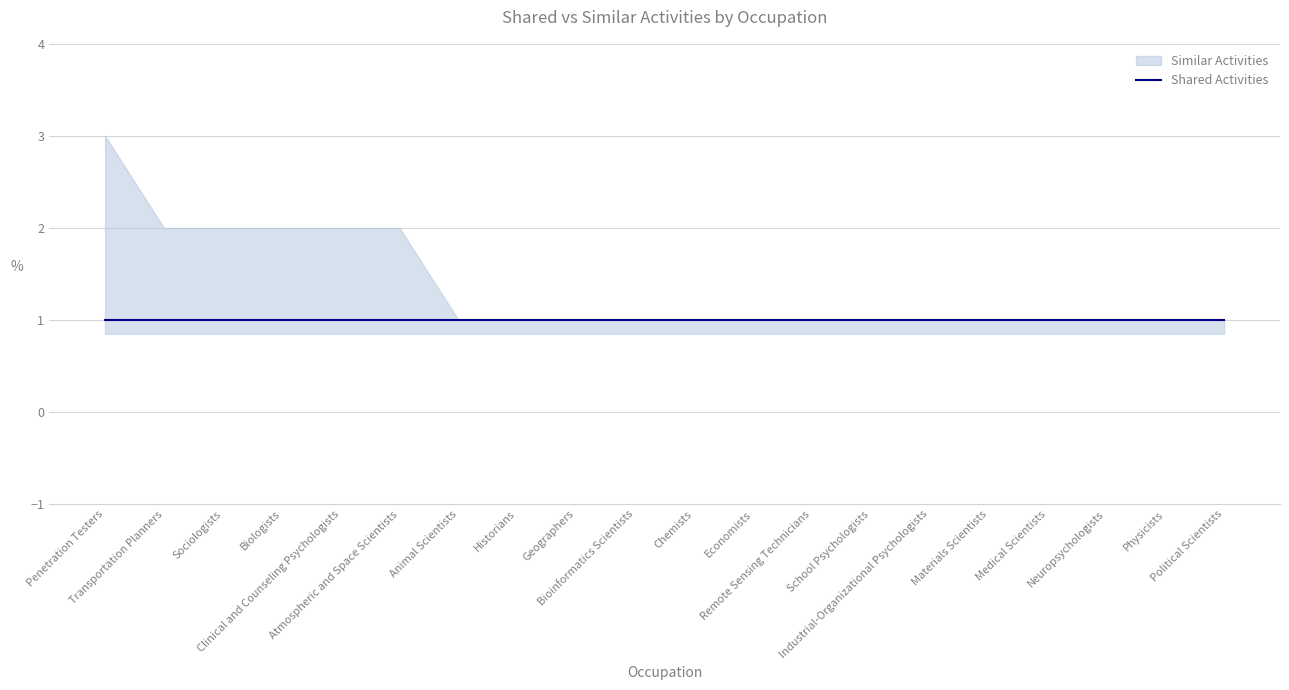

What is the sum of all Shared Activities values?

20